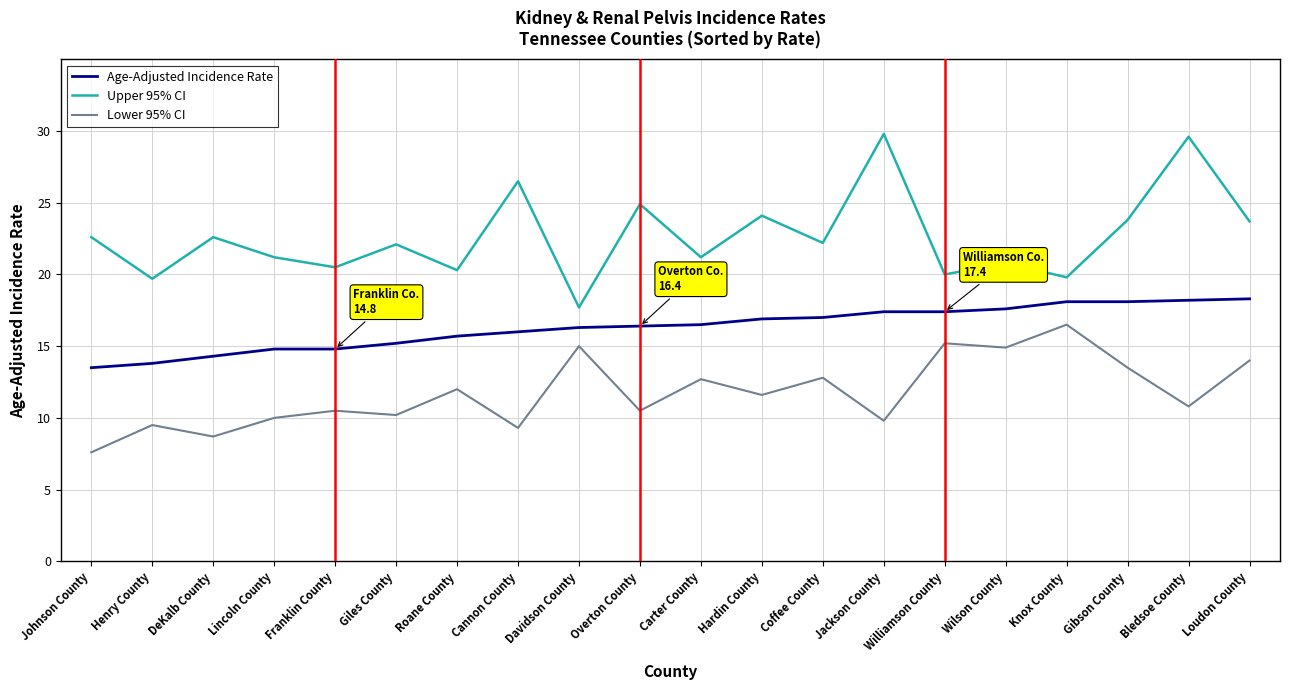

What is the difference between the maximum and minimum values in the Age-Adjusted Incidence Rate series?

4.8